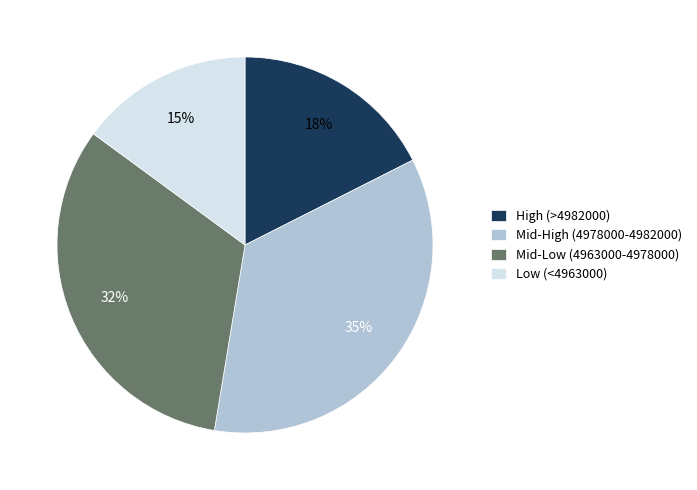

What is the largest slice in the pie chart?

Mid-High (4978000-4982000)